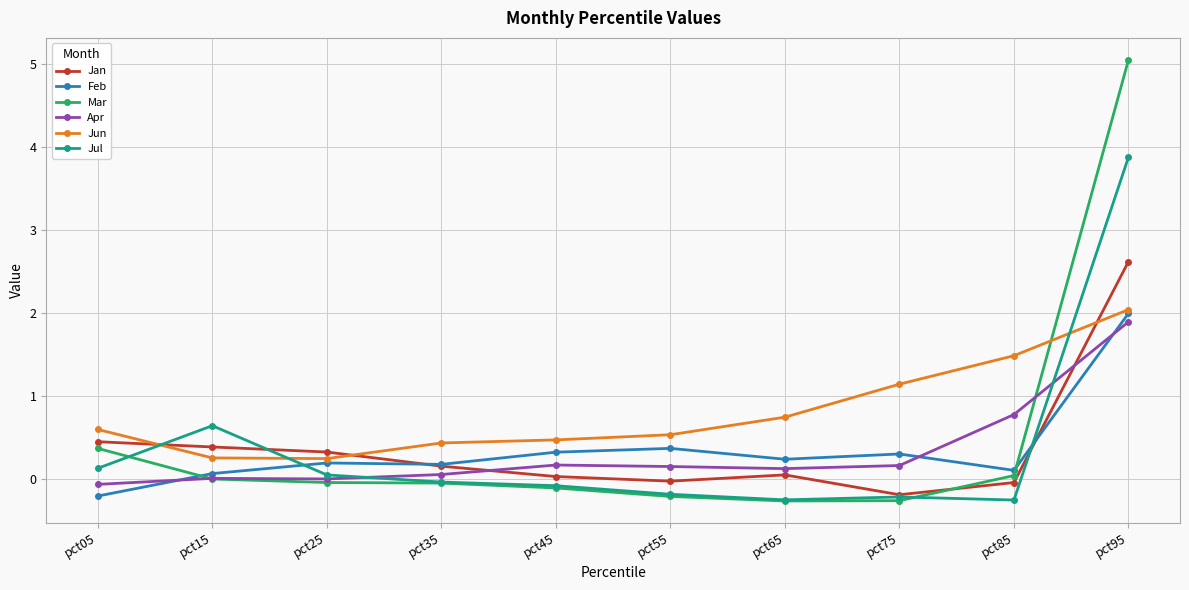

True or false: Mar and Feb intersect in this chart.

True